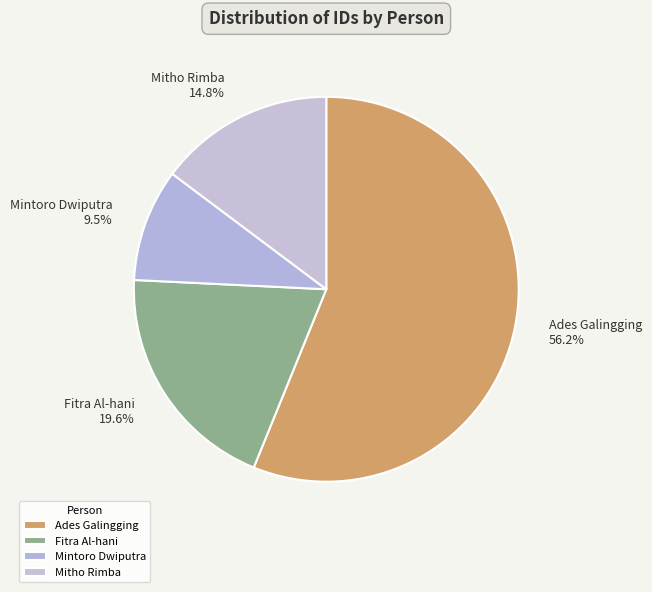

Which category has the biggest portion of the pie?

Ades Galingging